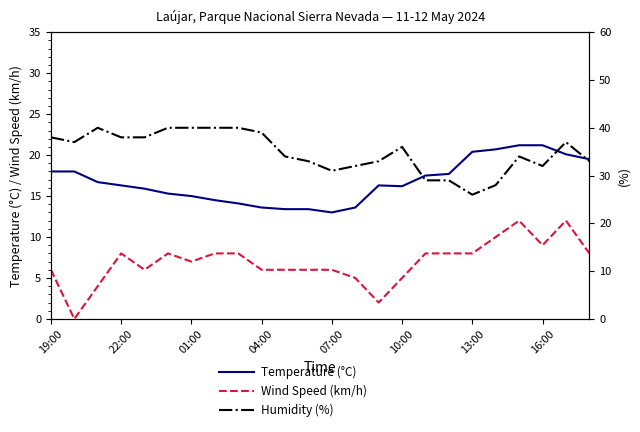

Is this an area chart (filled region under the line)?

No